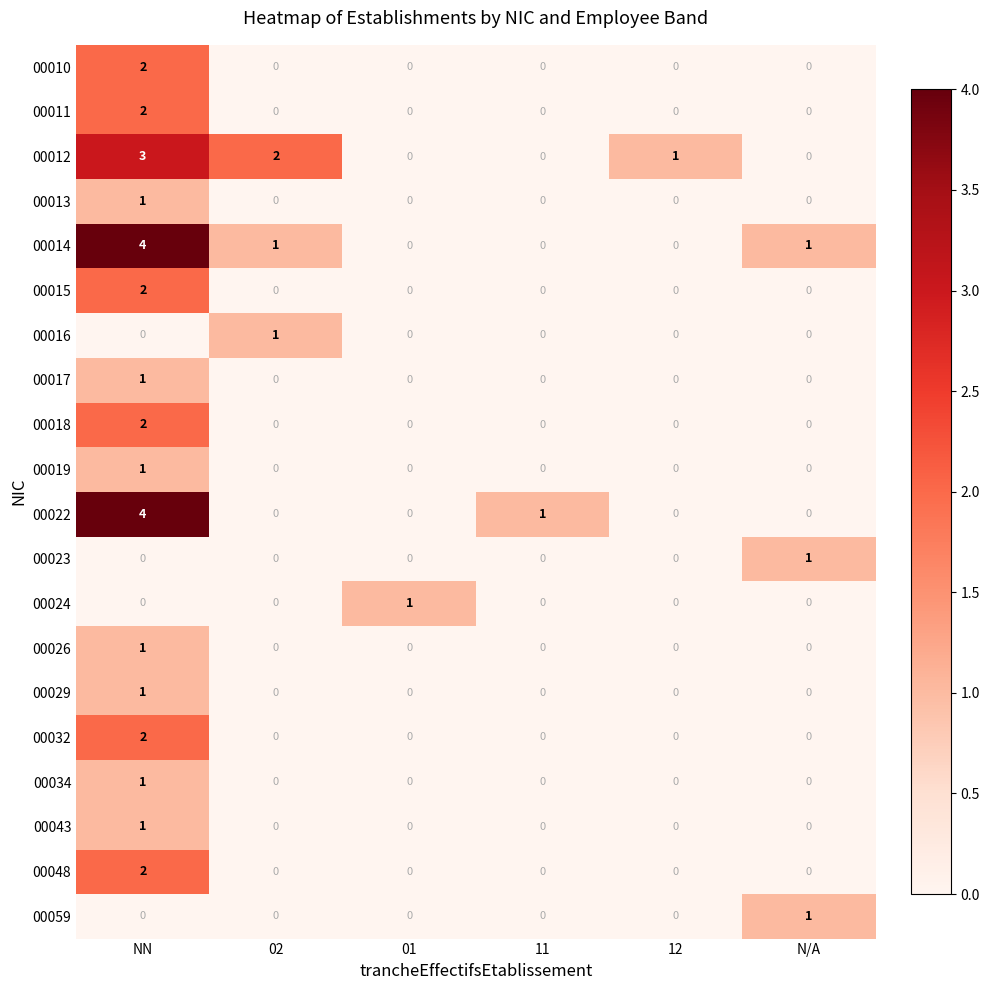

What is the total value across all series at NN?

30